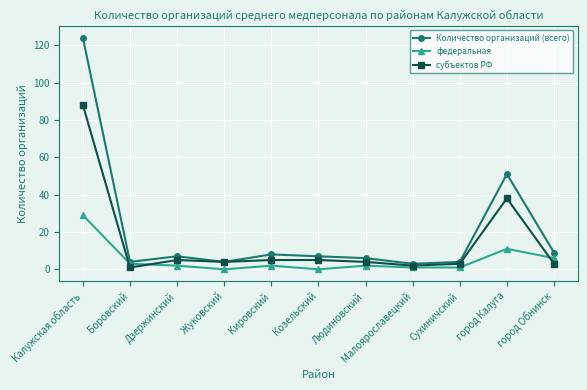

Reading left to right, list all the values displayed in this chart.

Количество организаций (всего): 124	4	7	4	8	7	6	3	4	51	9
федеральная: 29	3	2	0	2	0	2	1	1	11	6
субъектов РФ: 88	1	5	4	5	5	4	2	3	38	3